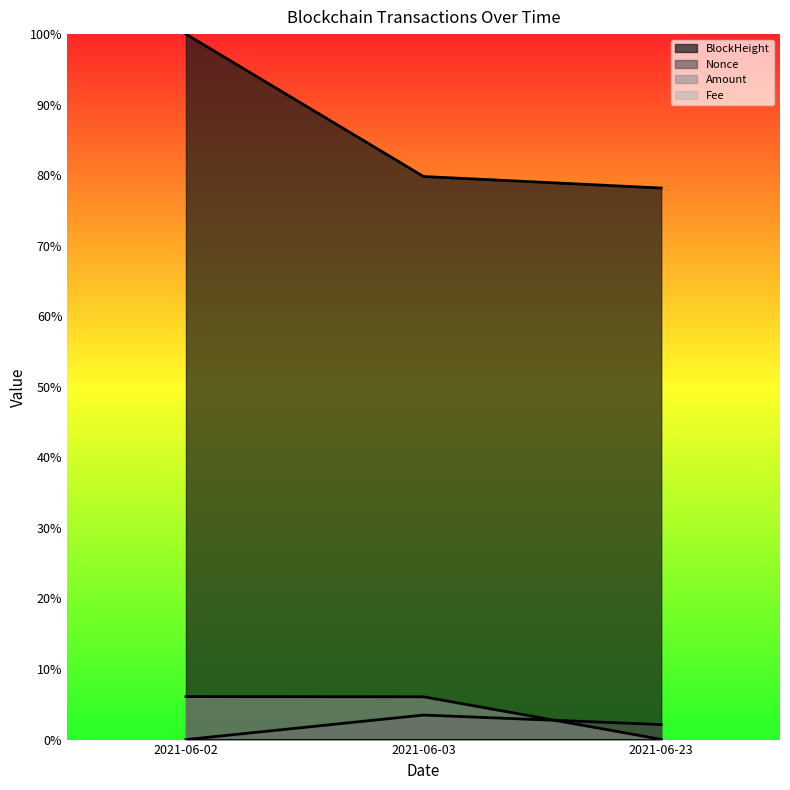

The Amount series shows 0.0 at 2021-06-03. True or false?

False